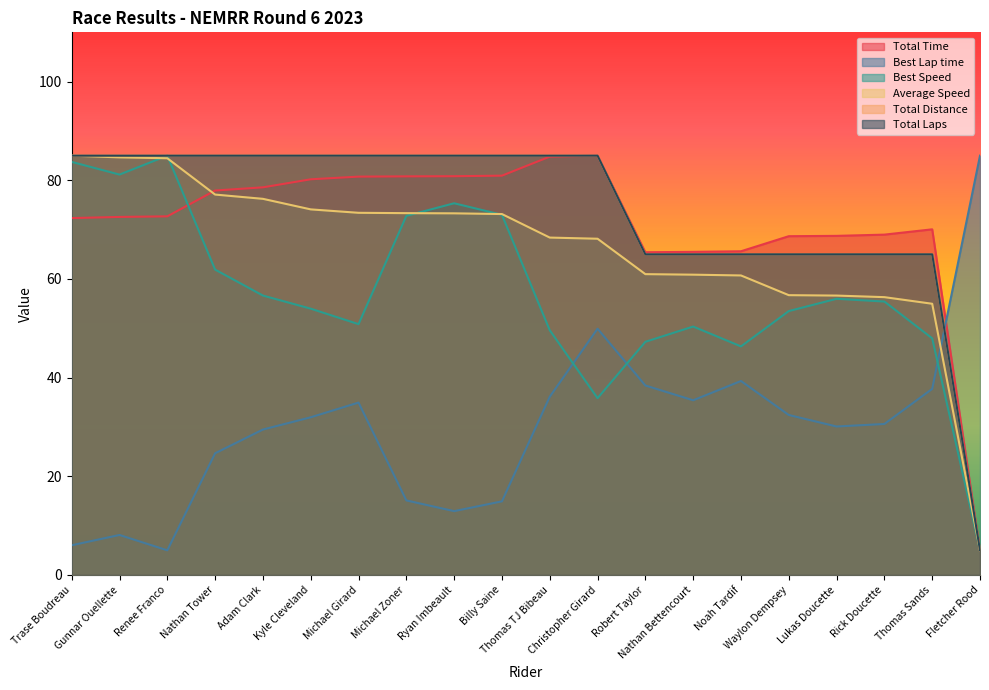

Which category has the highest value across all series?

Christopher Girard